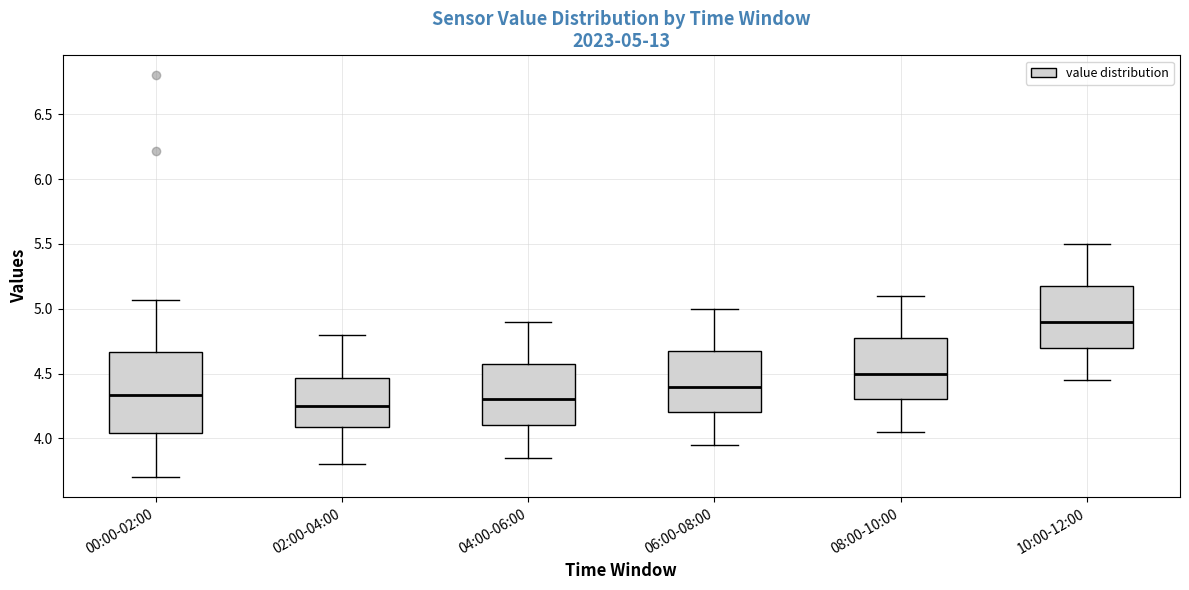

Which box is the tallest, from its lower edge to its upper edge?

00:00-02:00